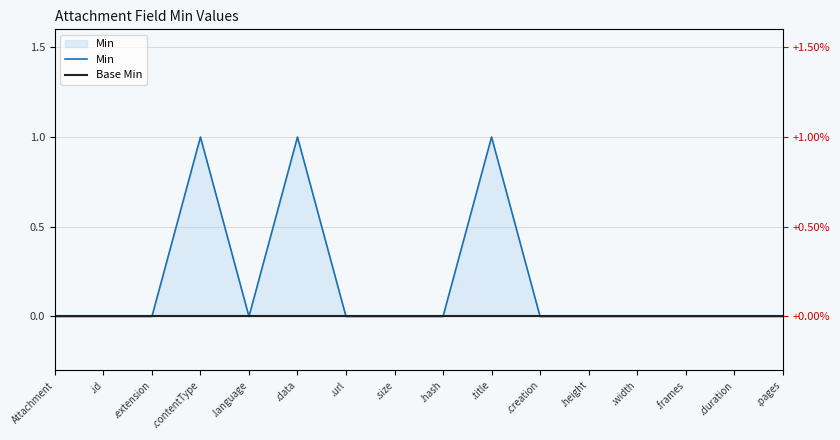

Rank the series by their maximum value, from lowest to highest.

Base Min, Min